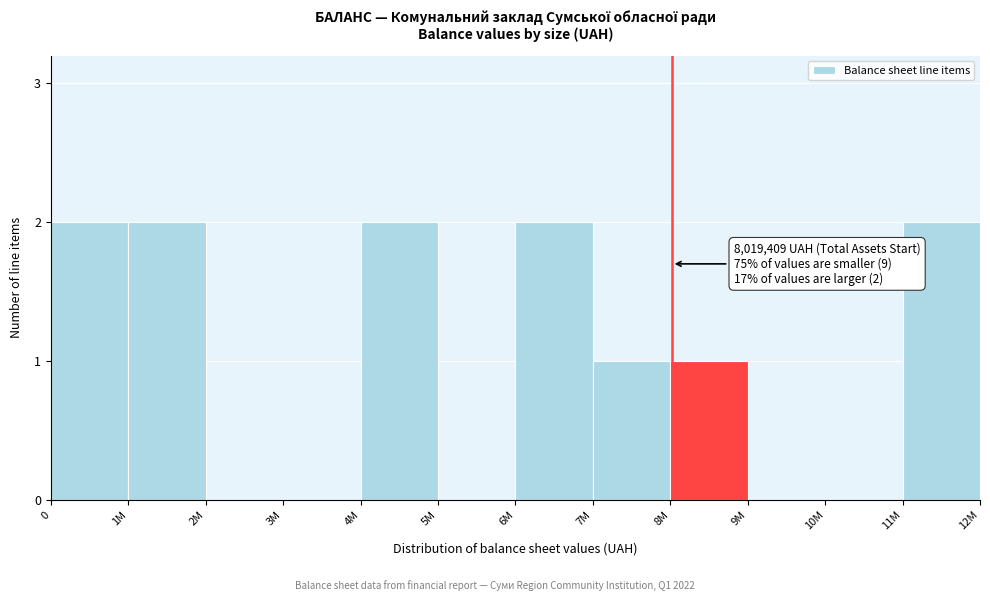

Reading left to right, list all the values displayed in this chart.

0=2	1M=2	2M=0	3M=0	4M=2	5M=0	6M=2	7M=1	8M=1	9M=0	10M=0	11M=2